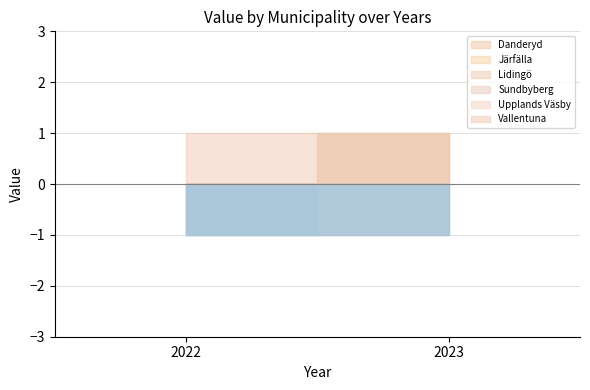

At which category does the chart reach its minimum across all series?

2022